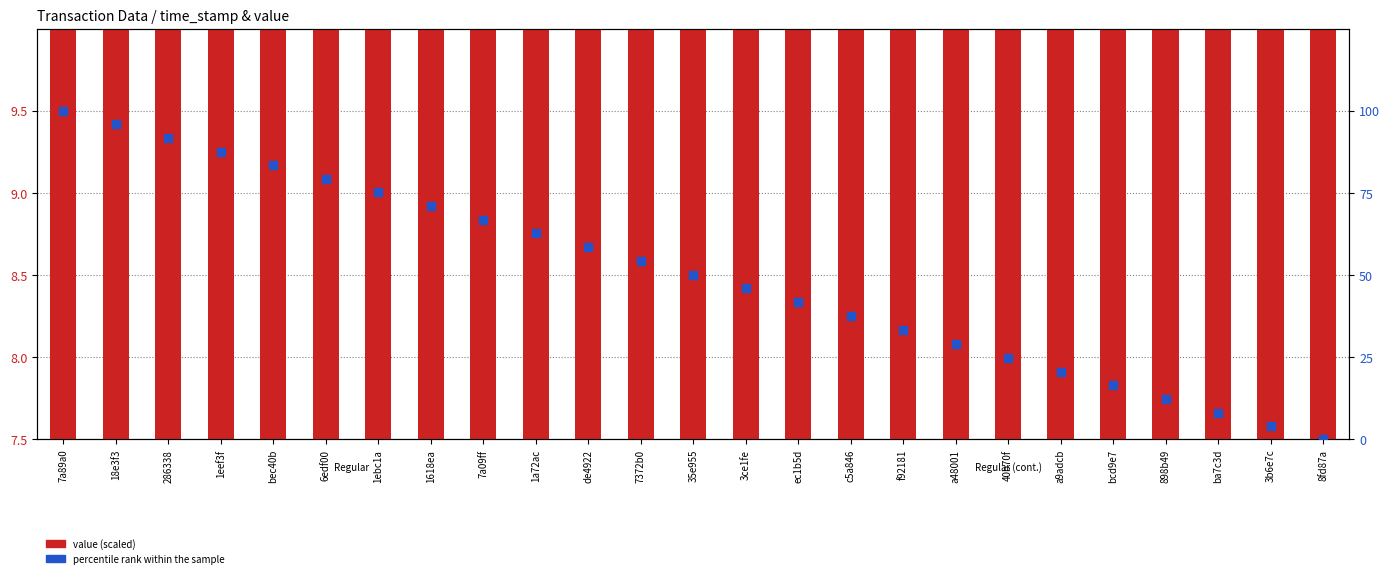

At which category is the sum across all series the highest?

7a89a0